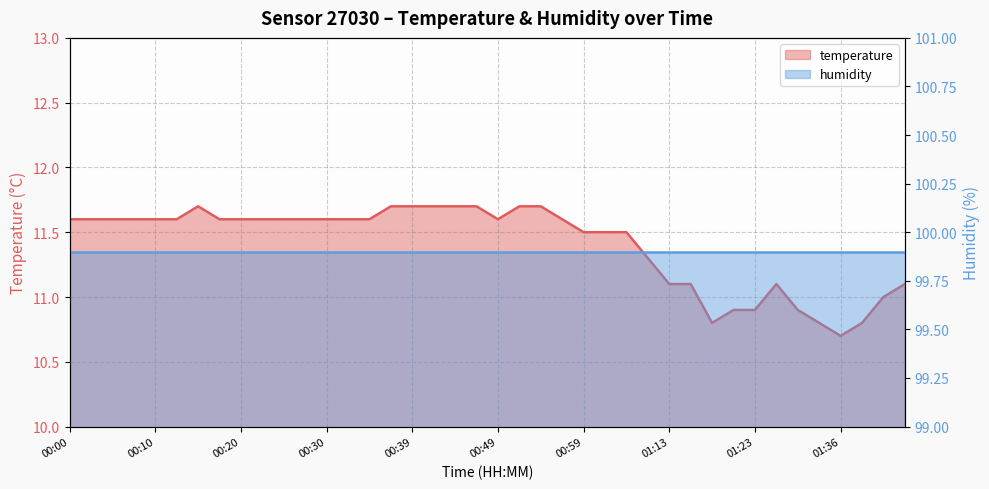

List the labels in order of value, smallest first.

01:36, 01:18, 01:34, 01:39, 01:20, 01:23, 01:31, 01:41, 01:13, 01:15, 01:26, 01:44, 01:10, 00:59, 01:02, 01:05, 00:00, 00:03, 00:05, 00:08, 00:10, 00:12, 00:17, 00:20, 00:22, 00:25, 00:27, 00:30, 00:32, 00:34, 00:49, 00:56, 00:15, 00:37, 00:39, 00:42, 00:44, 00:47, 00:51, 00:54